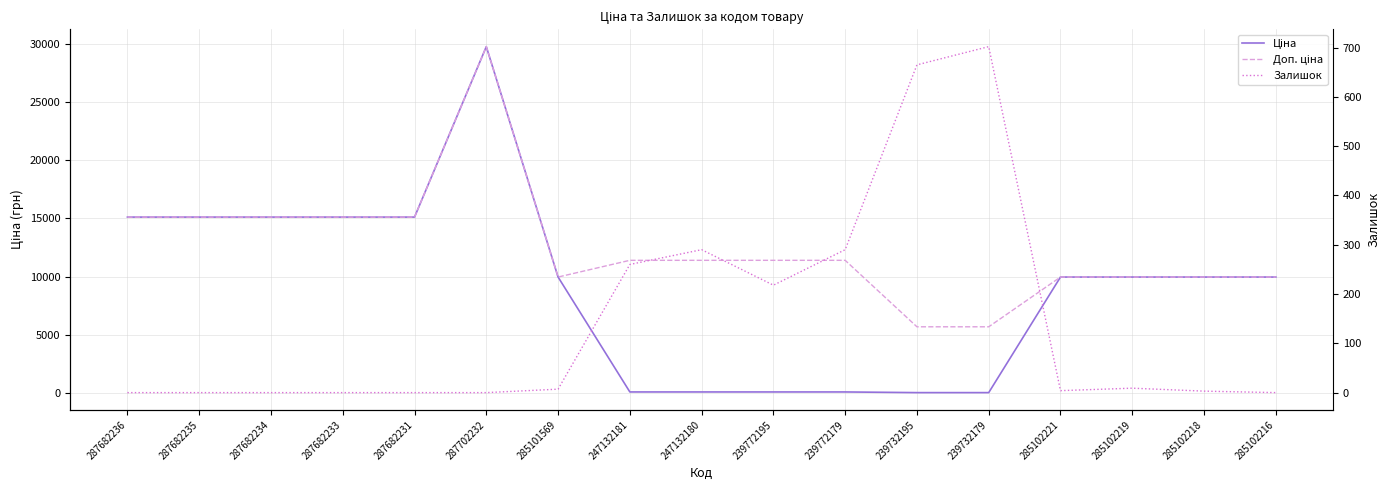

Reading left to right, list all the values displayed in this chart.

Ціна: 287682236=15120.0	287682235=15120.0	287682234=15120.0	287682233=15120.0	287682231=15120.0	287702232=29747.2	285101569=9975.0	247132181=114.1	247132180=114.1	239772195=114.1	239772179=114.1	239732195=57.0	239732179=57.0	285102221=9975.0	285102219=9975.0	285102218=9975.0	285102216=9975.0
Доп. ціна: 287682236=15120.0	287682235=15120.0	287682234=15120.0	287682233=15120.0	287682231=15120.0	287702232=29747.2	285101569=9975.0	247132181=11410.0	247132180=11410.0	239772195=11410.0	239772179=11410.0	239732195=5705.0	239732179=5705.0	285102221=9975.0	285102219=9975.0	285102218=9975.0	285102216=9975.0
Залишок: 287682236=0.0	287682235=0.0	287682234=0.0	287682233=0.0	287682231=0.0	287702232=0.0	285101569=7.0	247132181=260.0	247132180=290.0	239772195=218.0	239772179=290.0	239732195=665.0	239732179=702.0	285102221=4.0	285102219=9.0	285102218=3.0	285102216=0.0